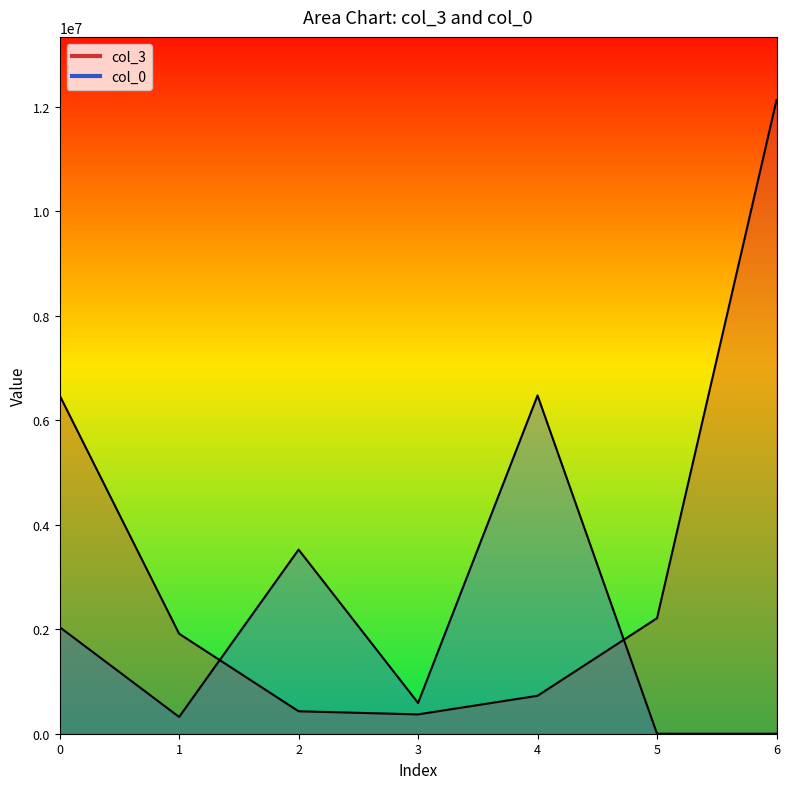

How many data points in col_3 are less than 1912974?

3